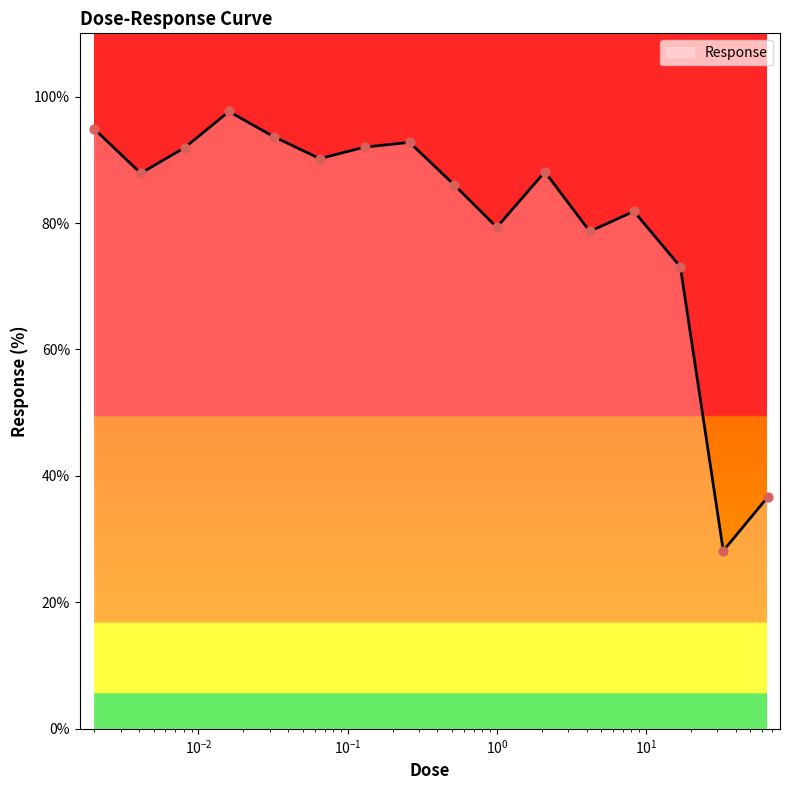

What is the difference between the maximum and minimum values?

69.5